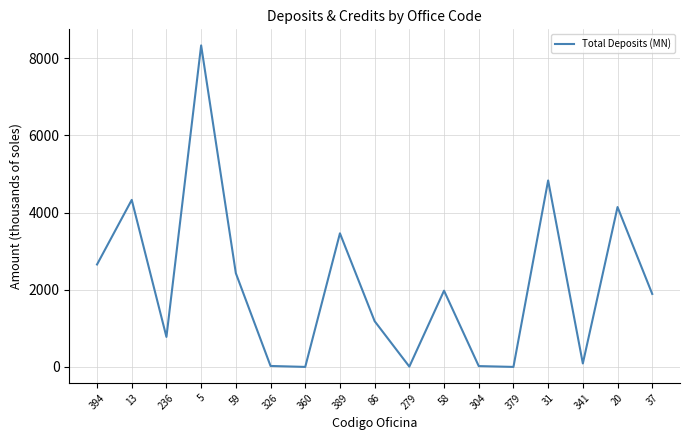

What is the difference between the maximum and minimum values?

8332.1